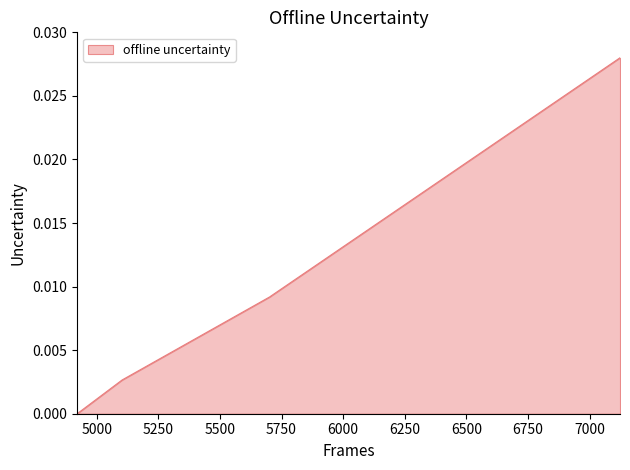

How many lines are shown in the chart?

1